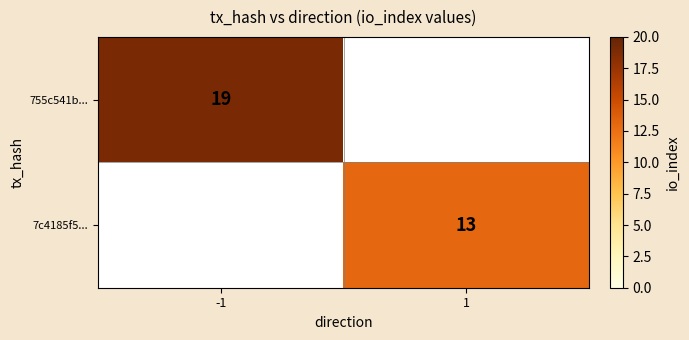

The value of 755c541b... at -1 is 31. True or false?

False